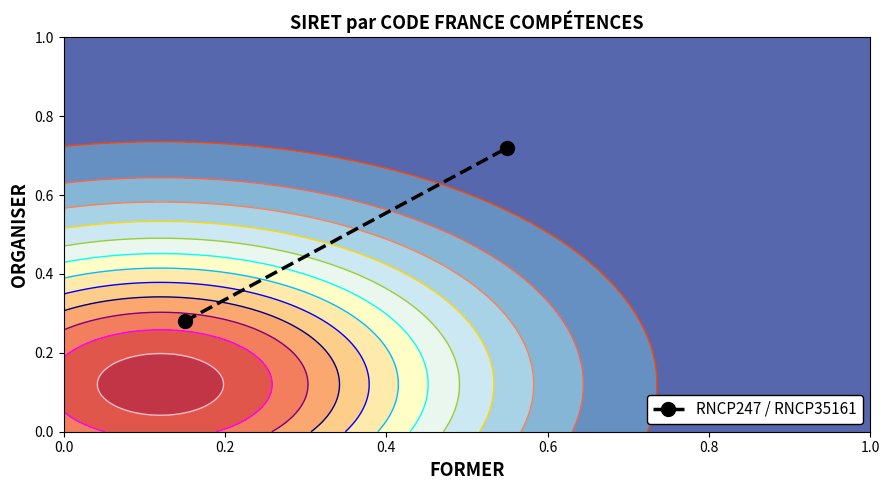

Is it true that the value at 0.0 is 0.3?

True